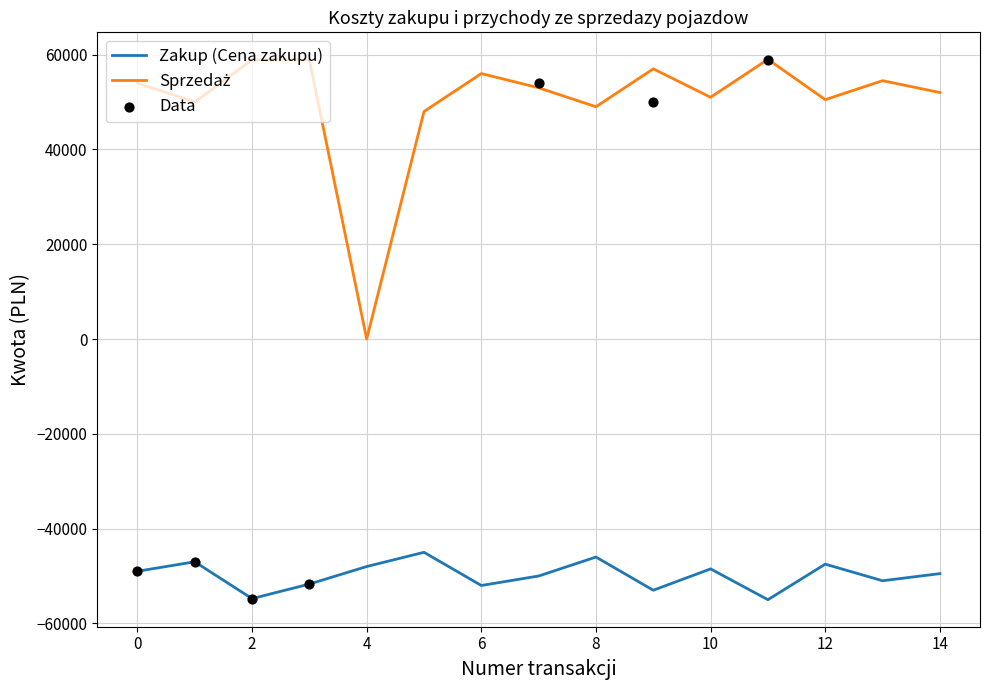

The value of Zakup (Cena zakupu) at 4 is -48000.0. True or false?

True